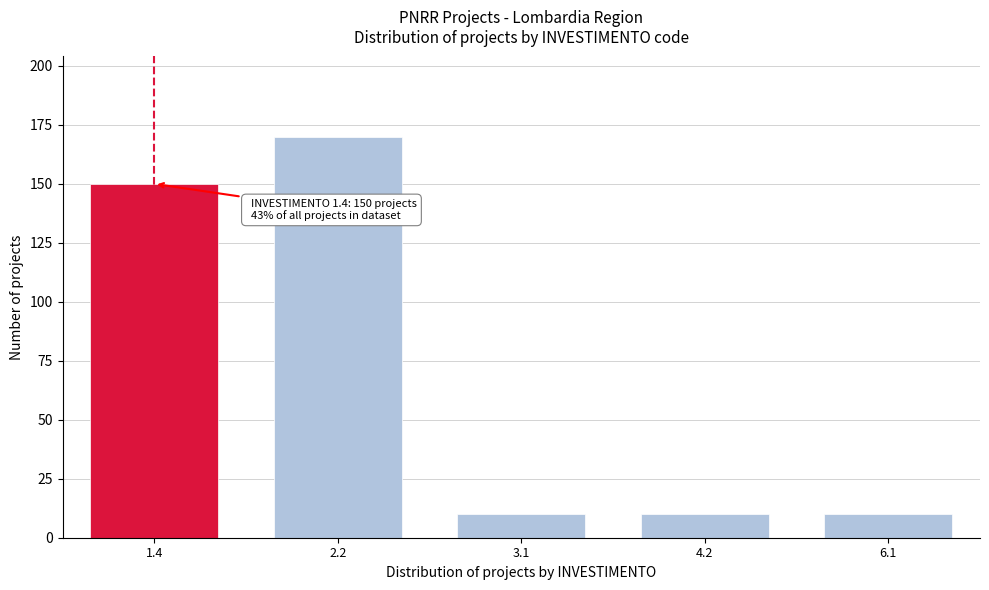

Reading right to left, transcribe all the data shown in this chart.

10	10	10	170	150